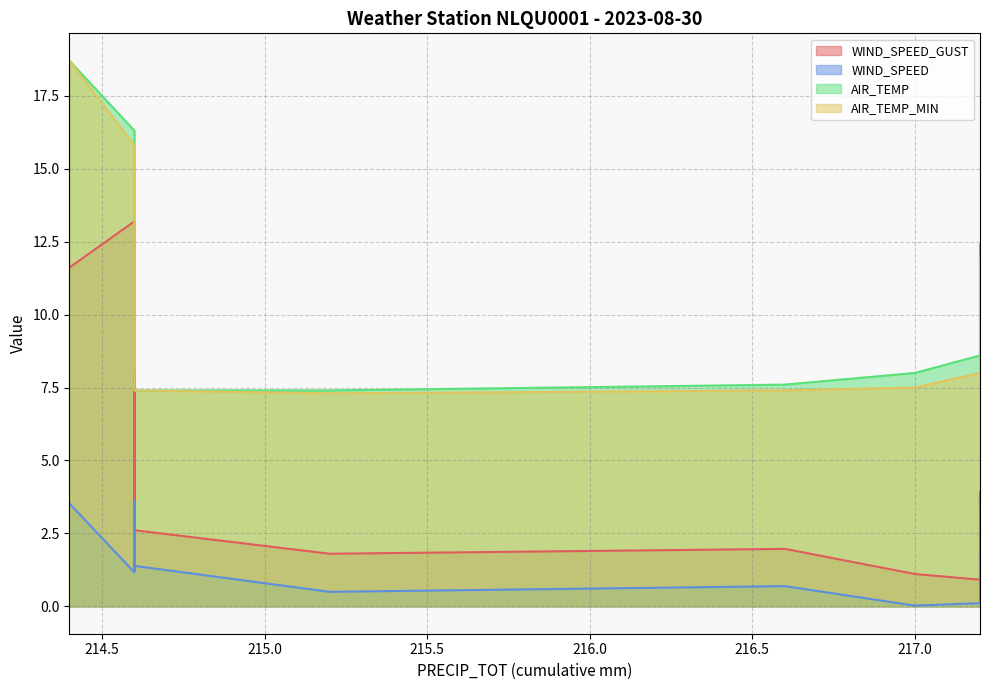

What is the difference between the maximum and minimum values in the WIND_SPEED_GUST series?

12.3